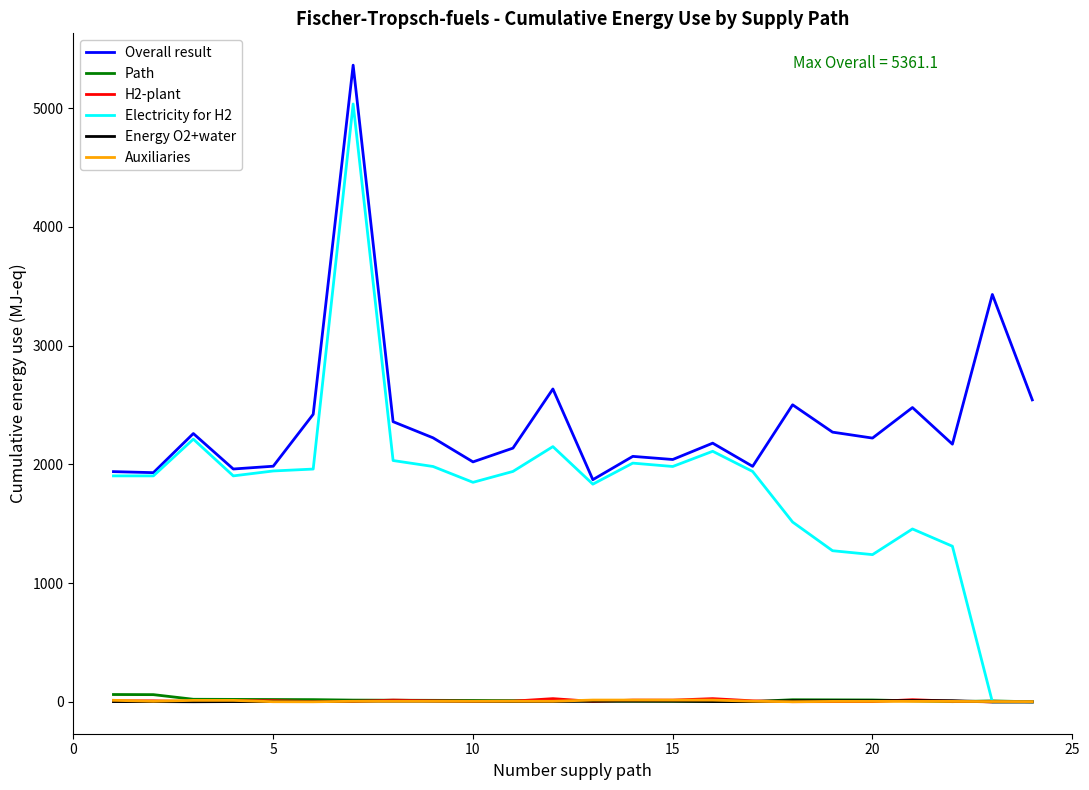

What is the maximum value for Electricity for H2?

5034.3